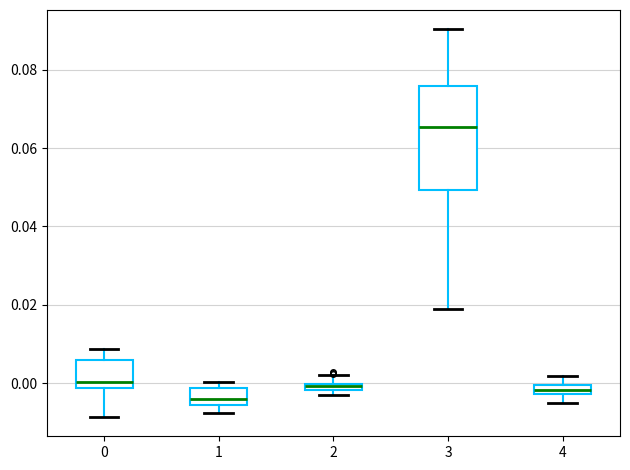

Where is the lower edge of the box at x = 2 on the y-axis? The values are not printed on the chart, so give them approximately, as read against the axis.

-0.002